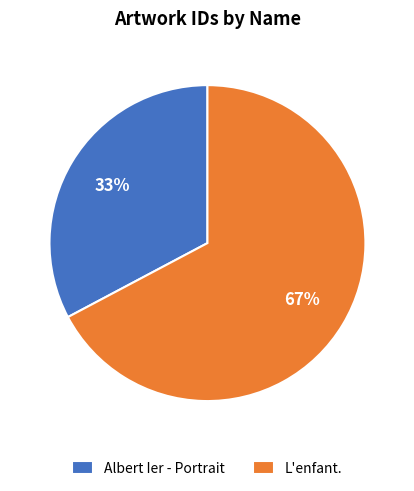

Which category has the smallest portion of the pie?

Albert Ier - Portrait